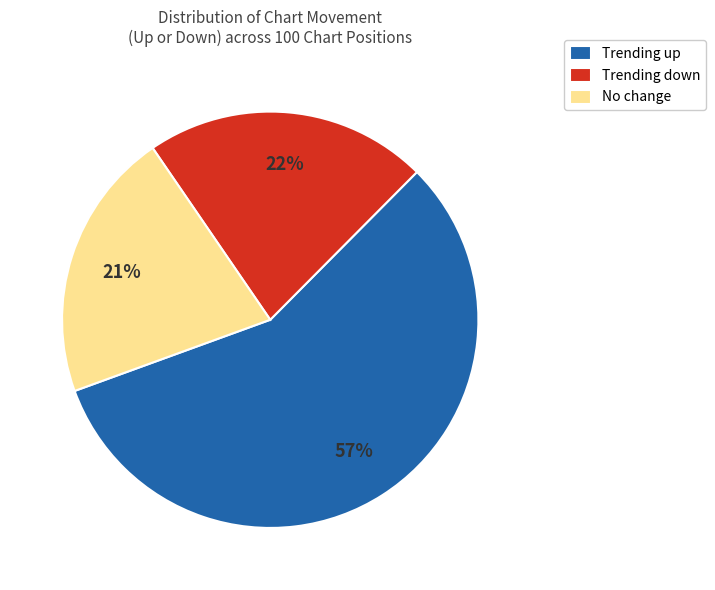

To the nearest percent, what is the difference between the largest and smallest slice percentages?

36%